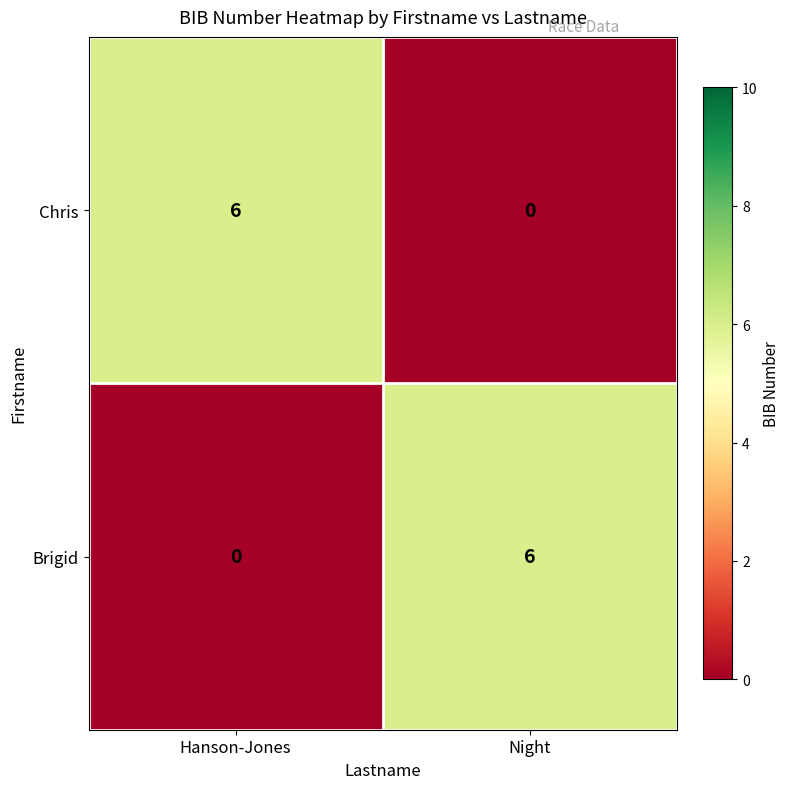

Count the number of categories in the chart.

2